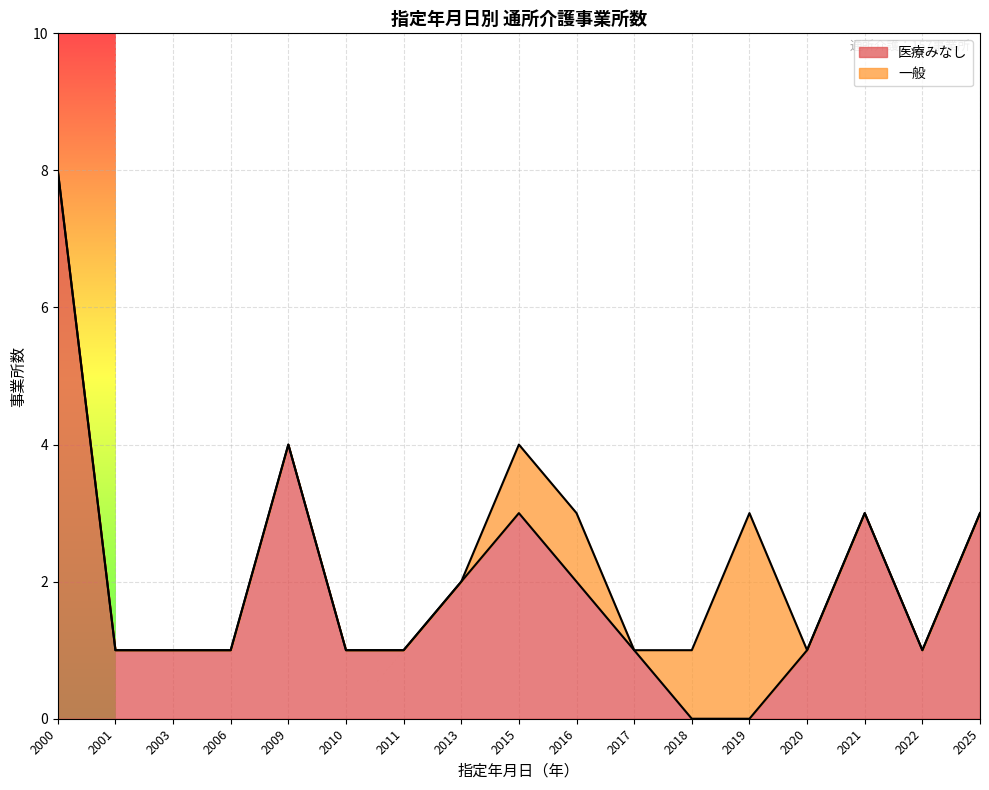

Which series has the widest spread of values?

医療みなし